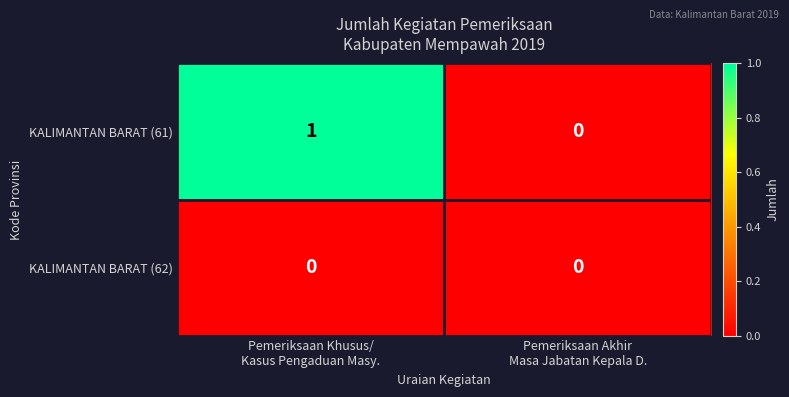

Rank the series by their maximum value, from lowest to highest.

KALIMANTAN BARAT (62), KALIMANTAN BARAT (61)